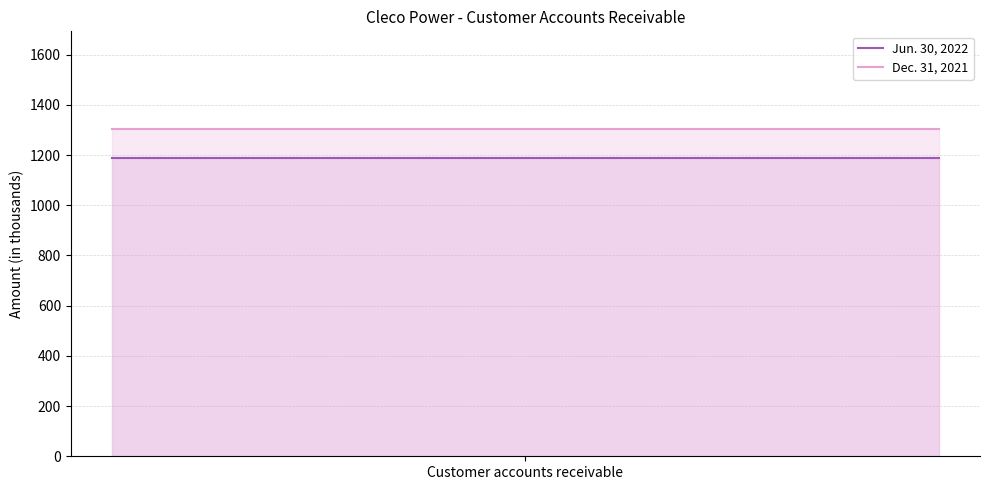

What is the value of the Jun. 30, 2022 point at the 1st from the left?

1190